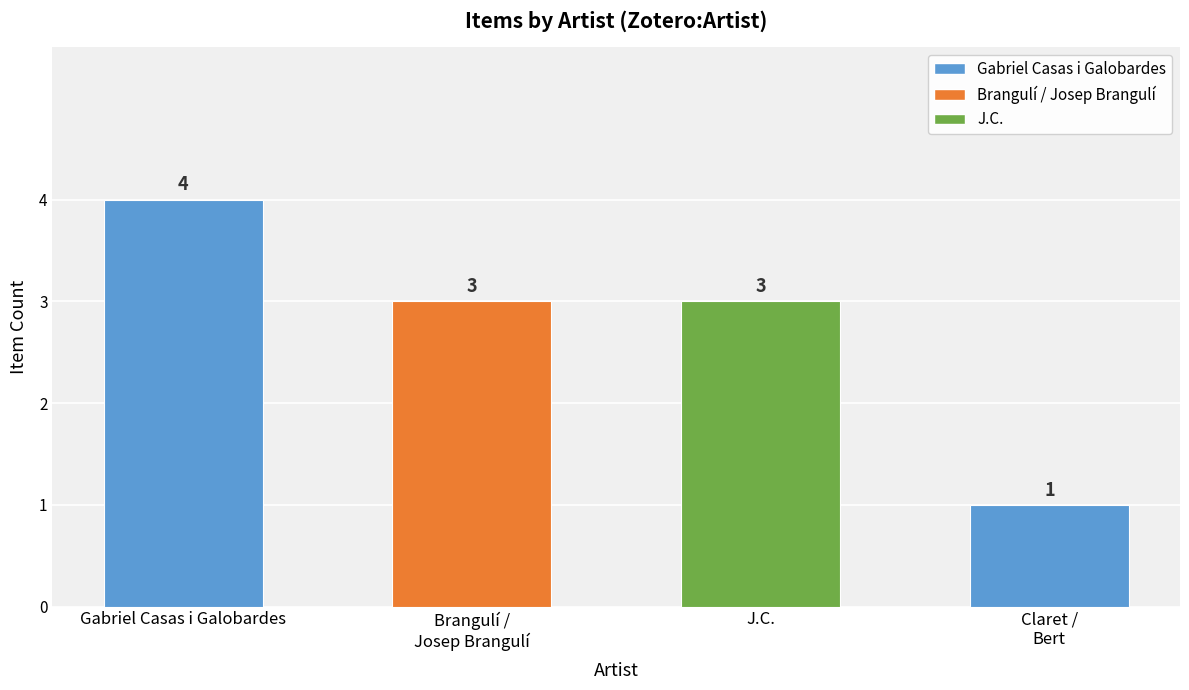

Does the chart contain any negative values?

No